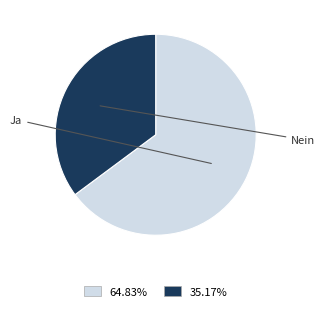

Count the number of slices in the pie.

2